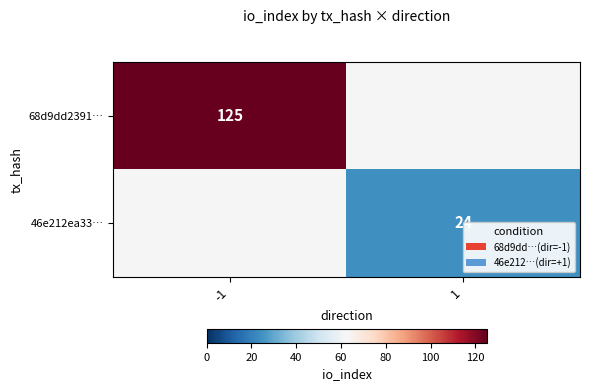

At how many categories does at least one series exceed 48?

1